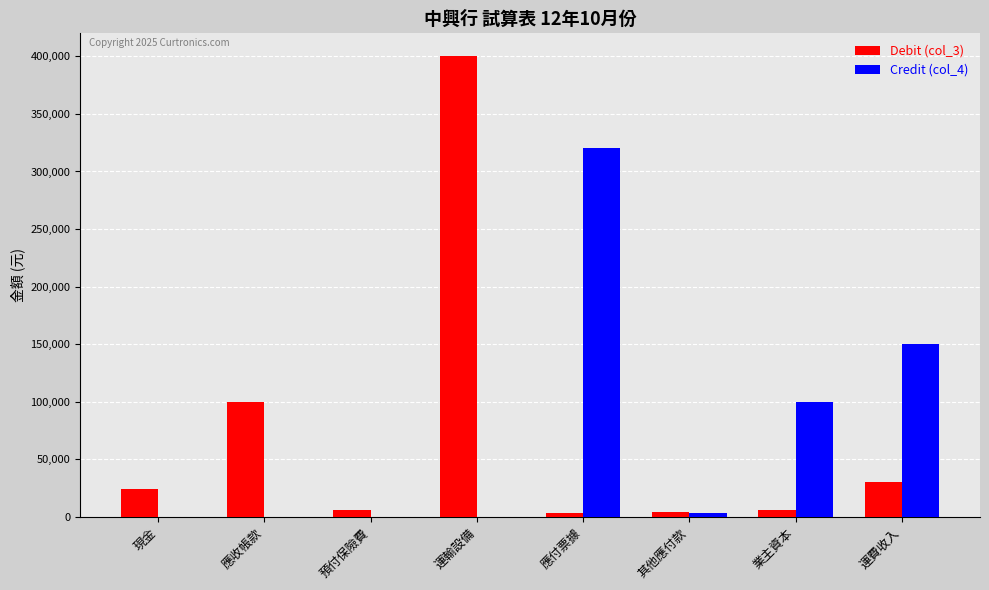

Count the number of data series in this chart.

2